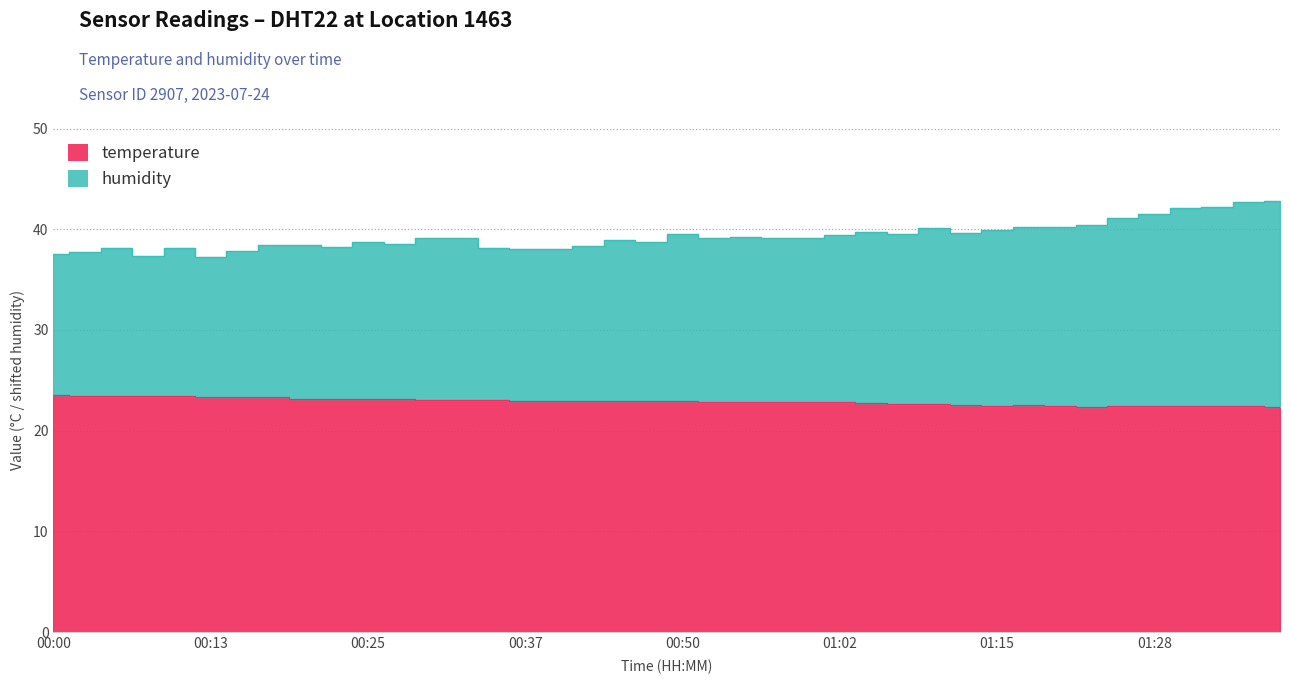

At which label does temperature reach its peak?

00:00